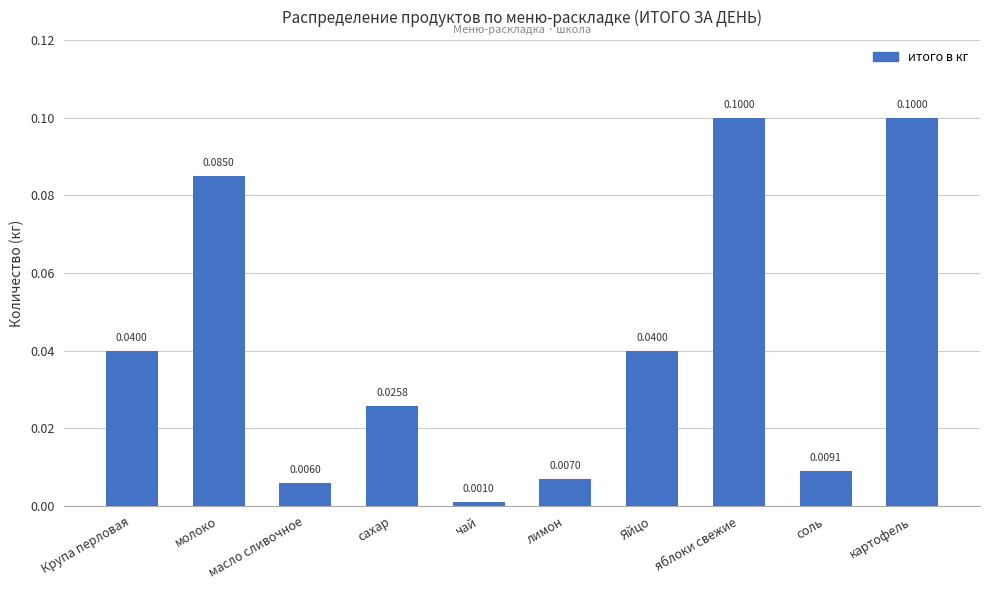

Where is the data nearest to the value 0?

чай